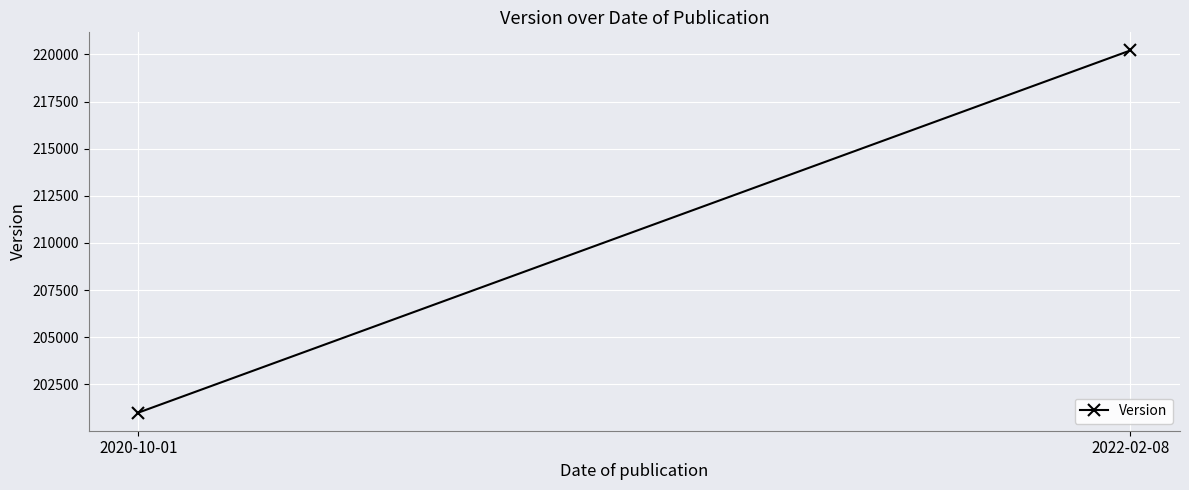

Approximately how many times larger is the value at 2022-02-08 compared to 2020-10-01?

1.1